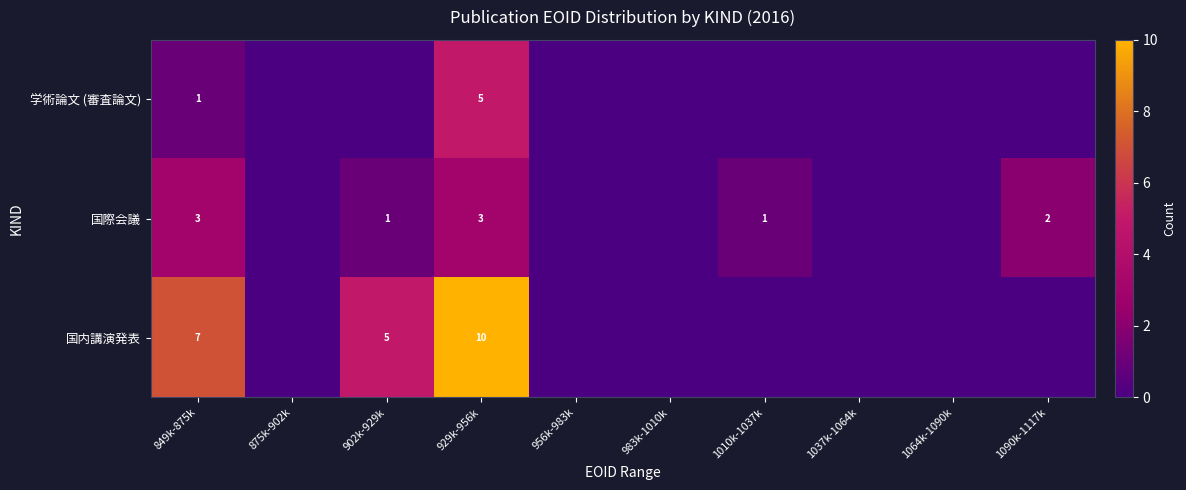

True or false: 国内講演発表 has a value of 9 at 849k-875k.

False